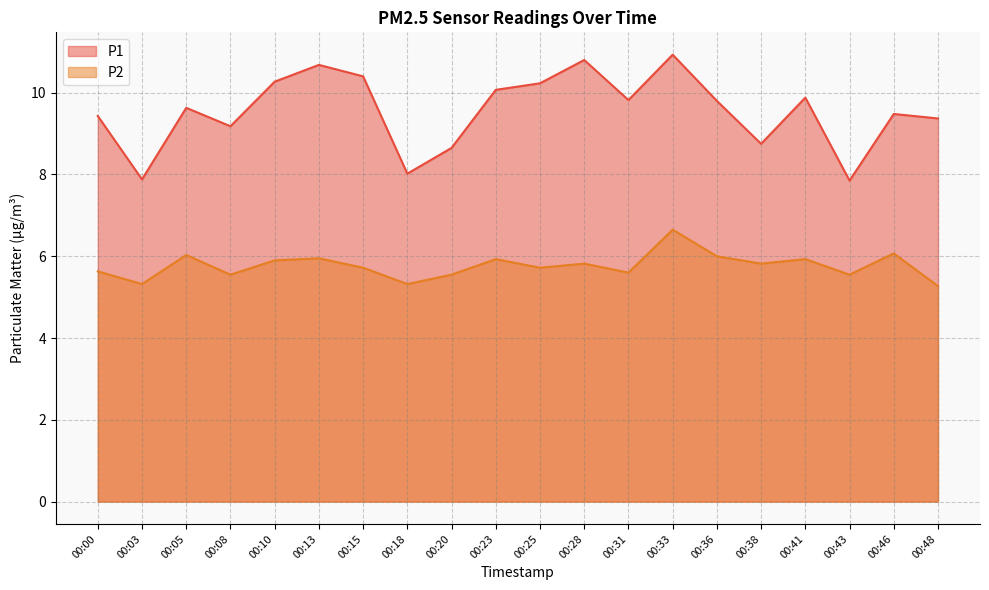

What is the sum of the P1 values at 00:00 and 00:20?

18.1